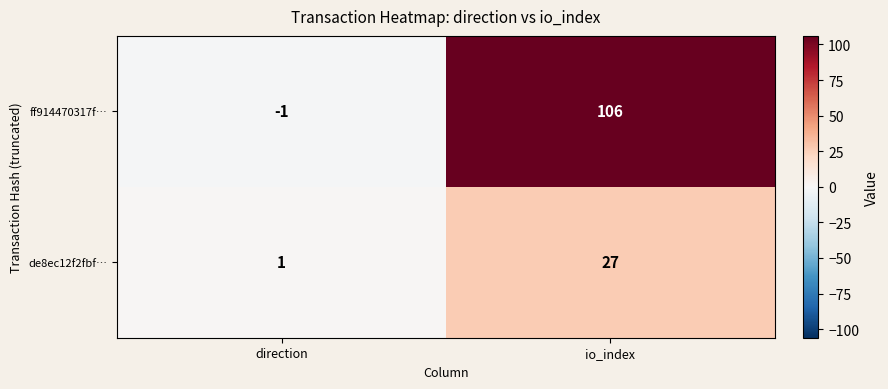

At which label does de8ec12f2fbf… reach its minimum?

direction